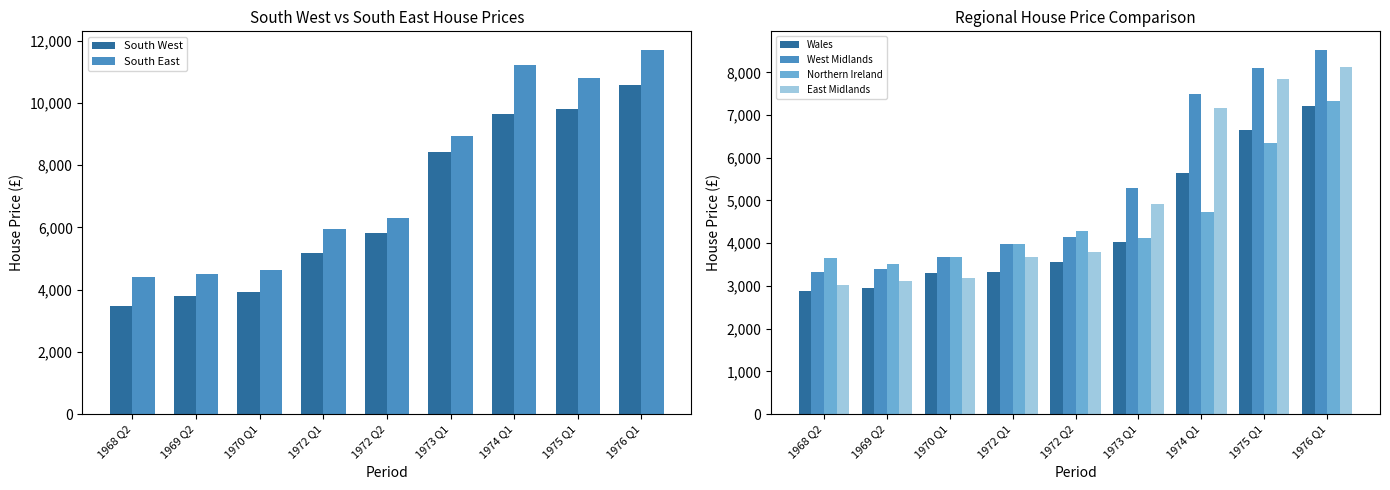

What is the sum of the South West values at 1969 Q2 and 1973 Q1?

12213.0